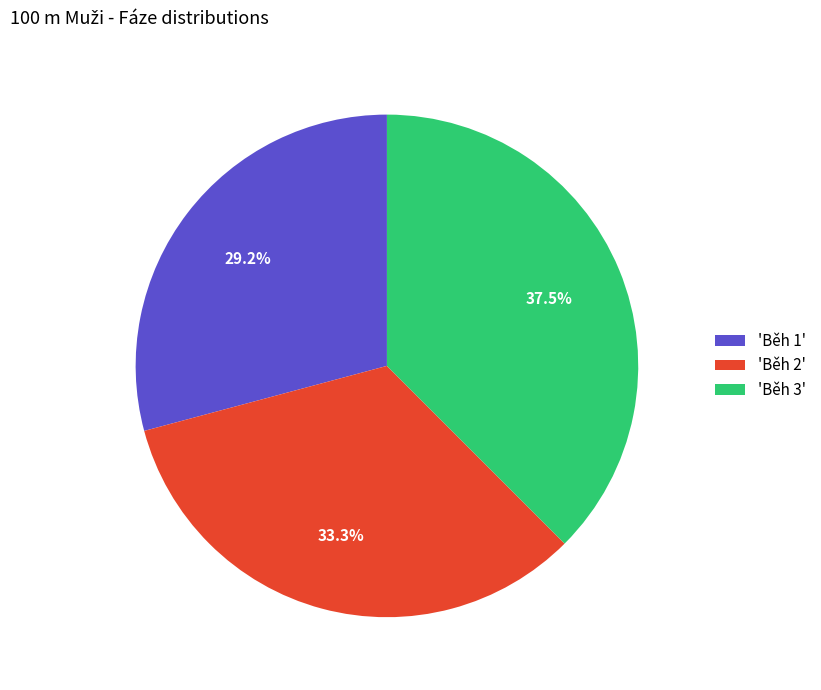

To the nearest percent, what is the difference between the largest and smallest slice percentages?

8%